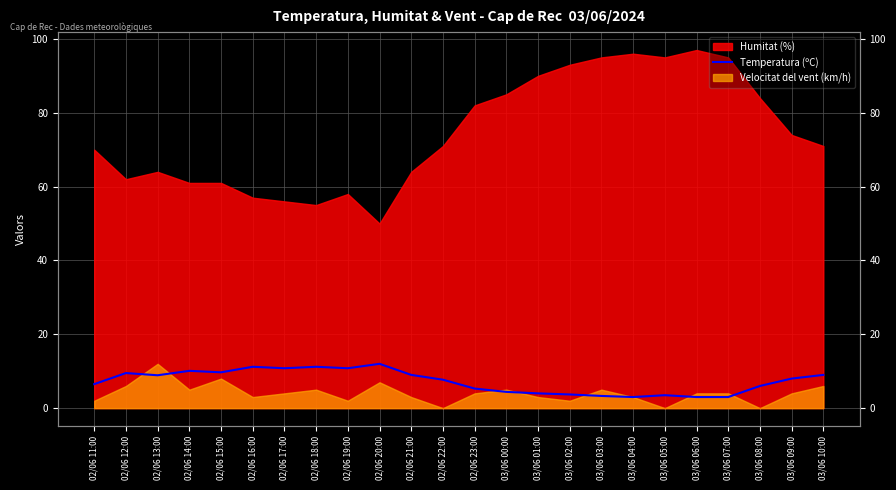

At which category does the data reach its first local valley?

02/06 13:00